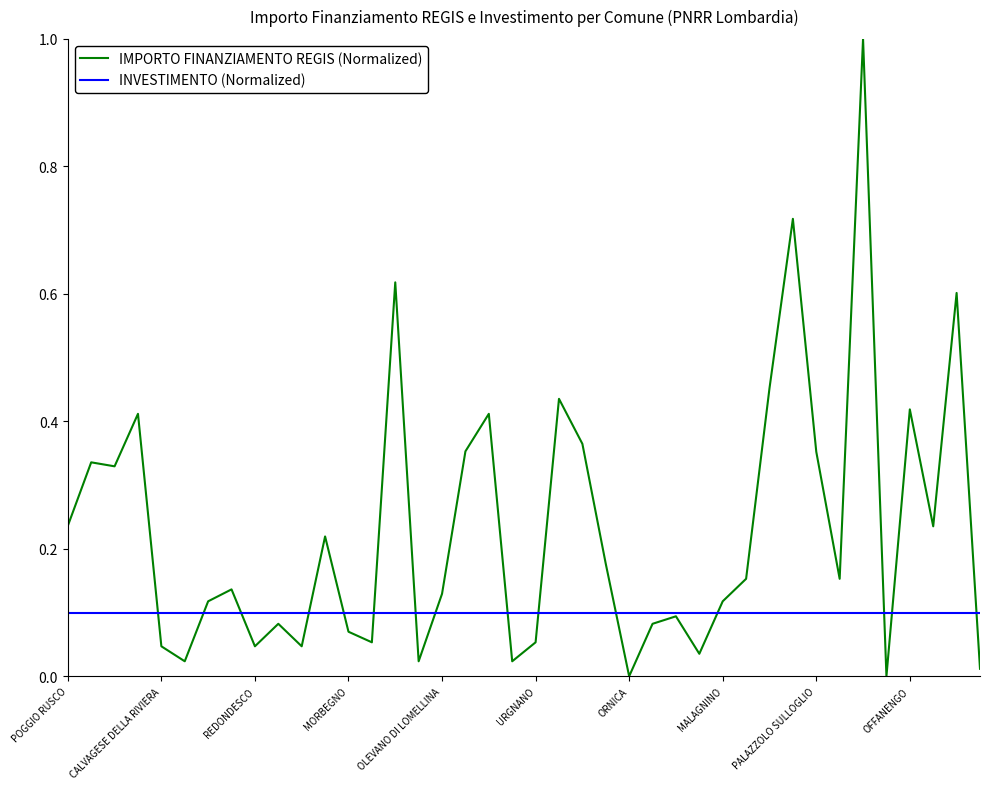

Rank the series by their average value, from lowest to highest.

INVESTIMENTO (Normalized), IMPORTO FINANZIAMENTO REGIS (Normalized)